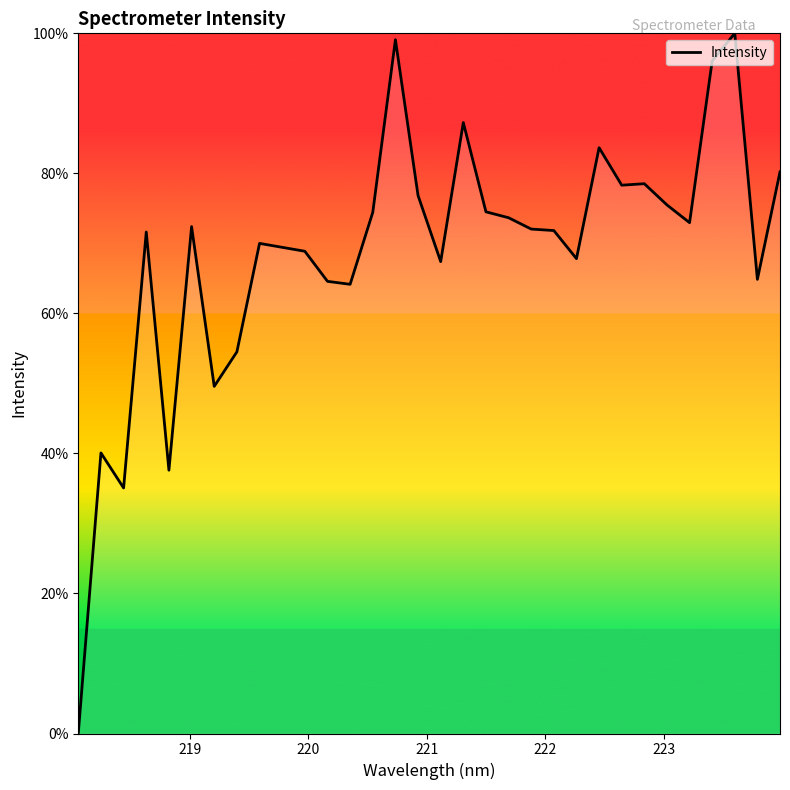

What is the greatest value displayed?

100.0